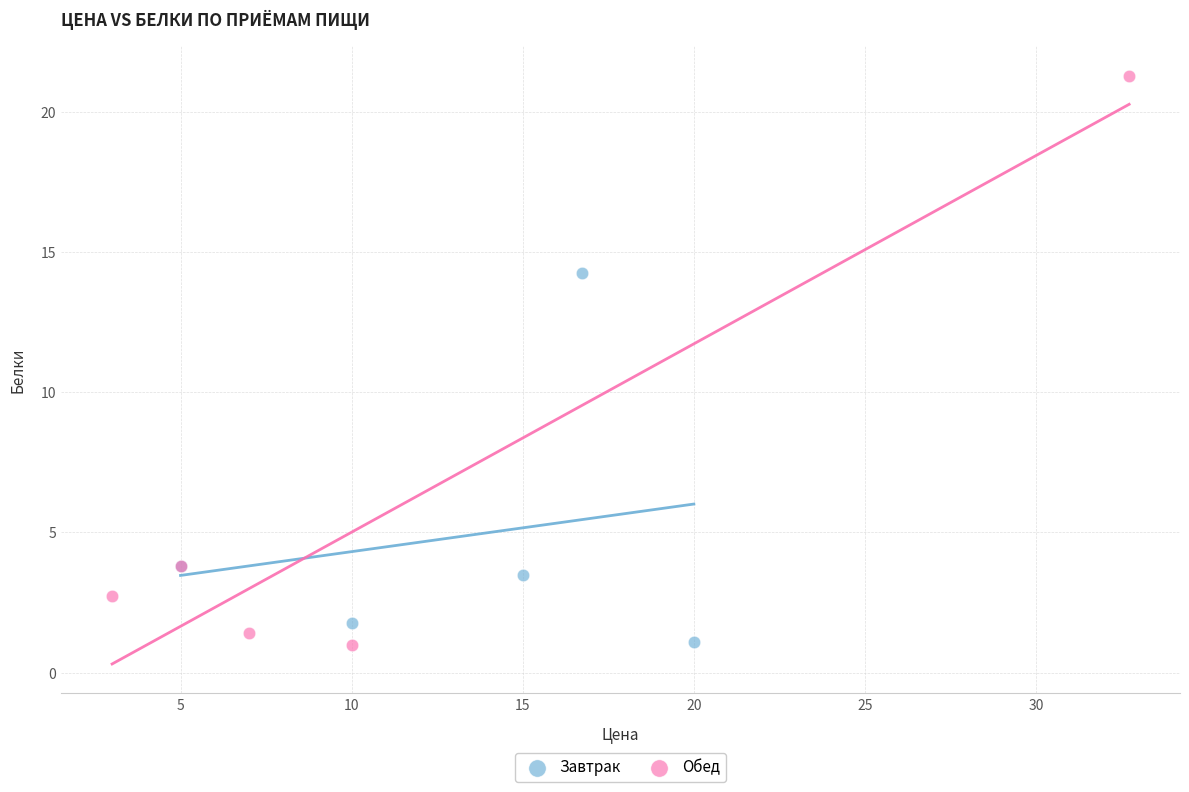

Which series contains the highest Y value?

Обед